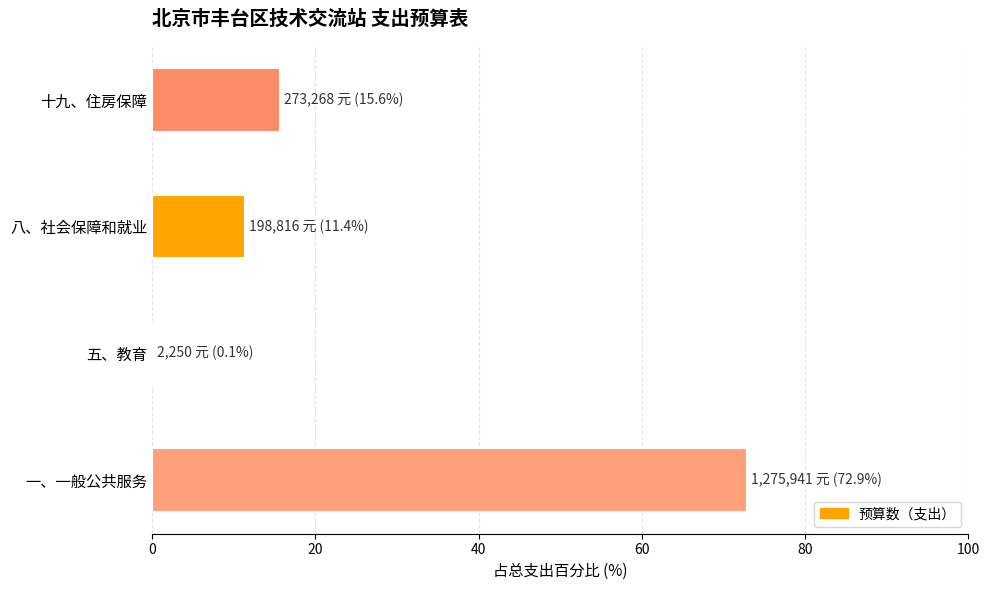

Count the number of data series in this chart.

1